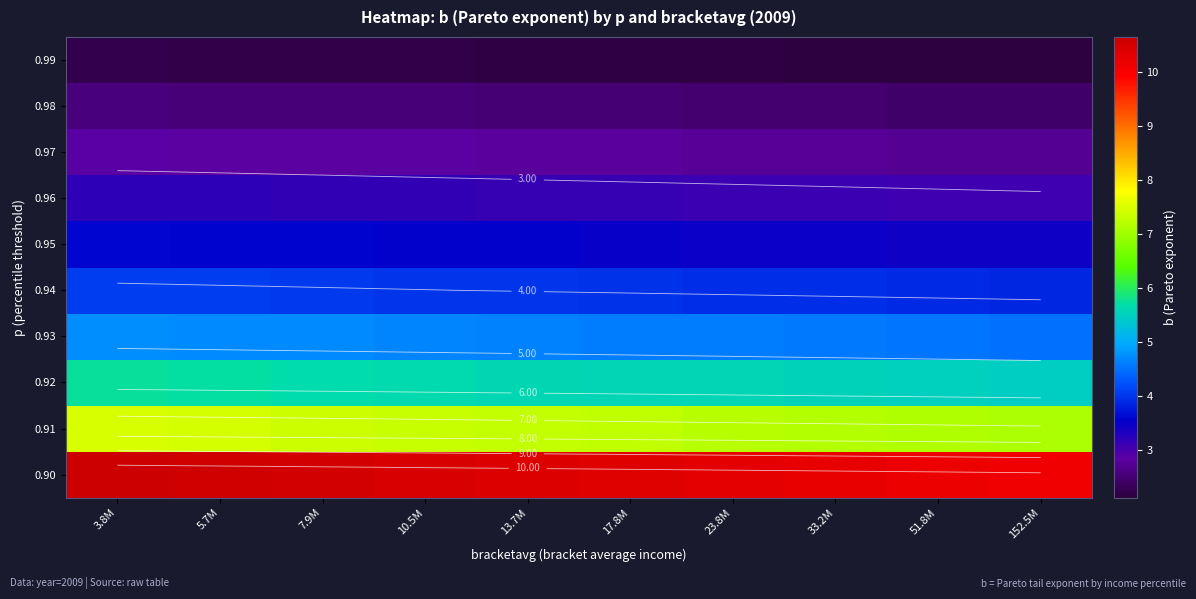

What is the sum of the 0.91 values at 17.8M and 51.8M?

14.4